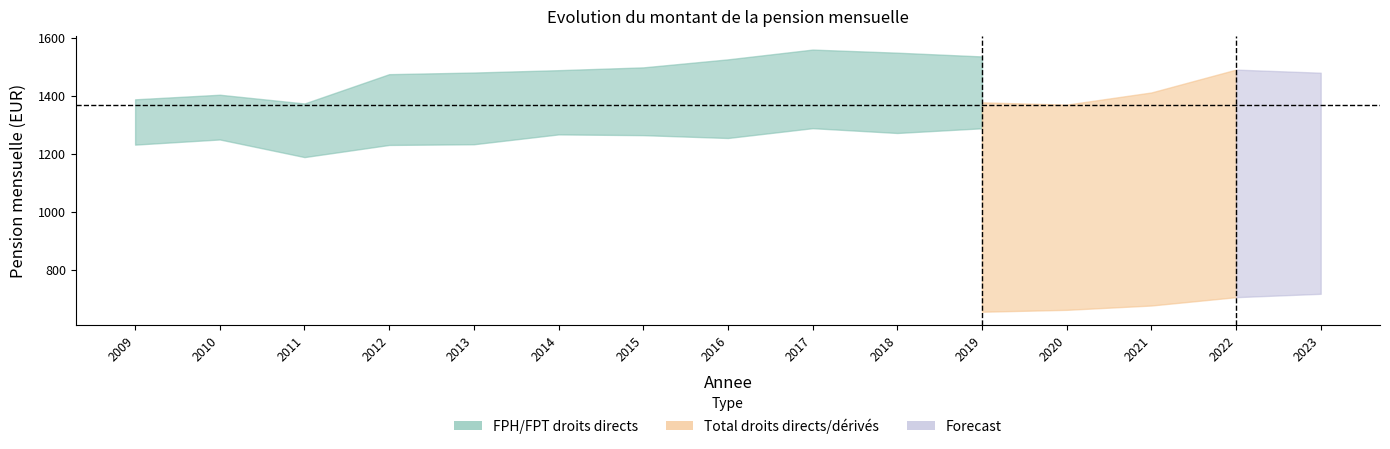

What is the value of the FPT - droits directs point at the 8th from the left?

1254.9